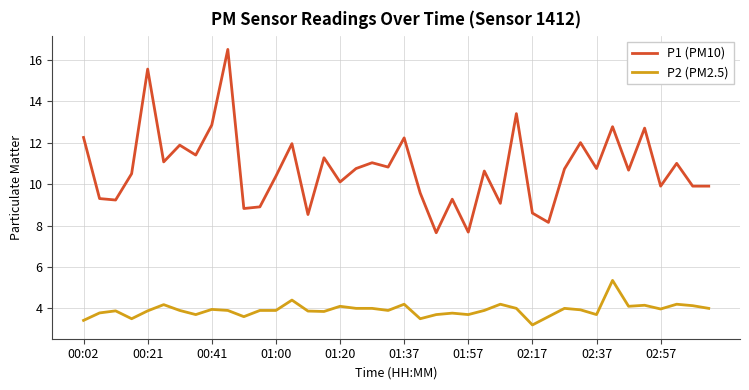

List the series in order of their peak value, lowest first.

P2 (PM2.5), P1 (PM10)